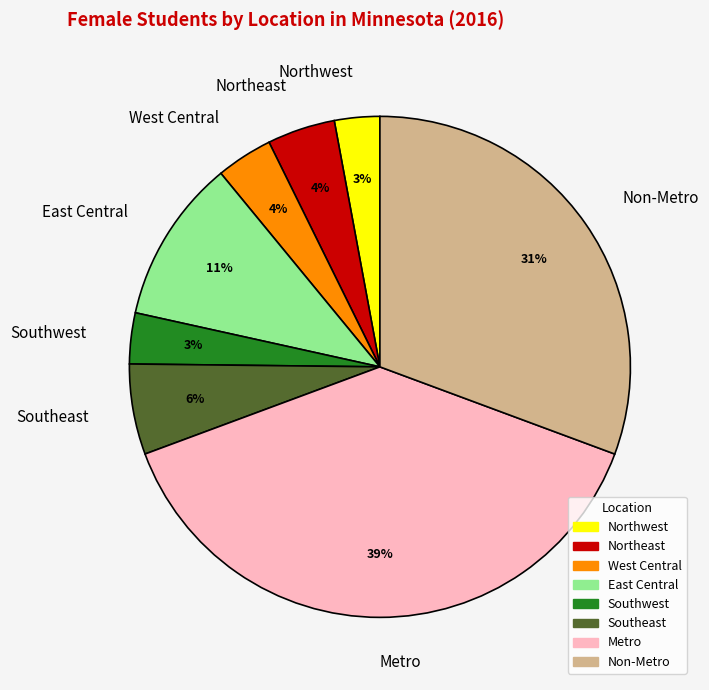

What is the largest slice in the pie chart?

Metro